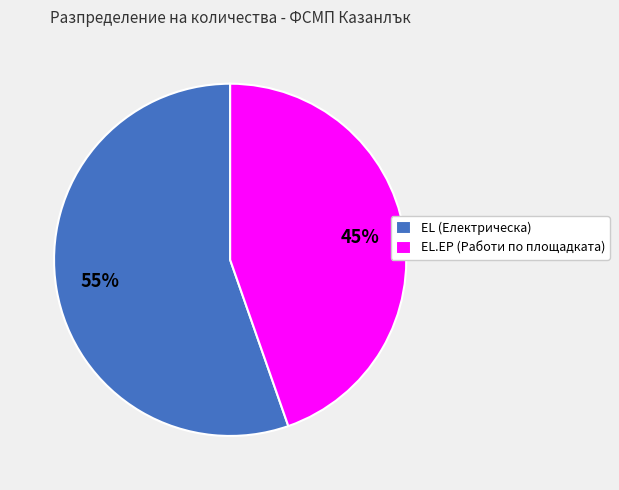

Count the number of slices in the pie.

2